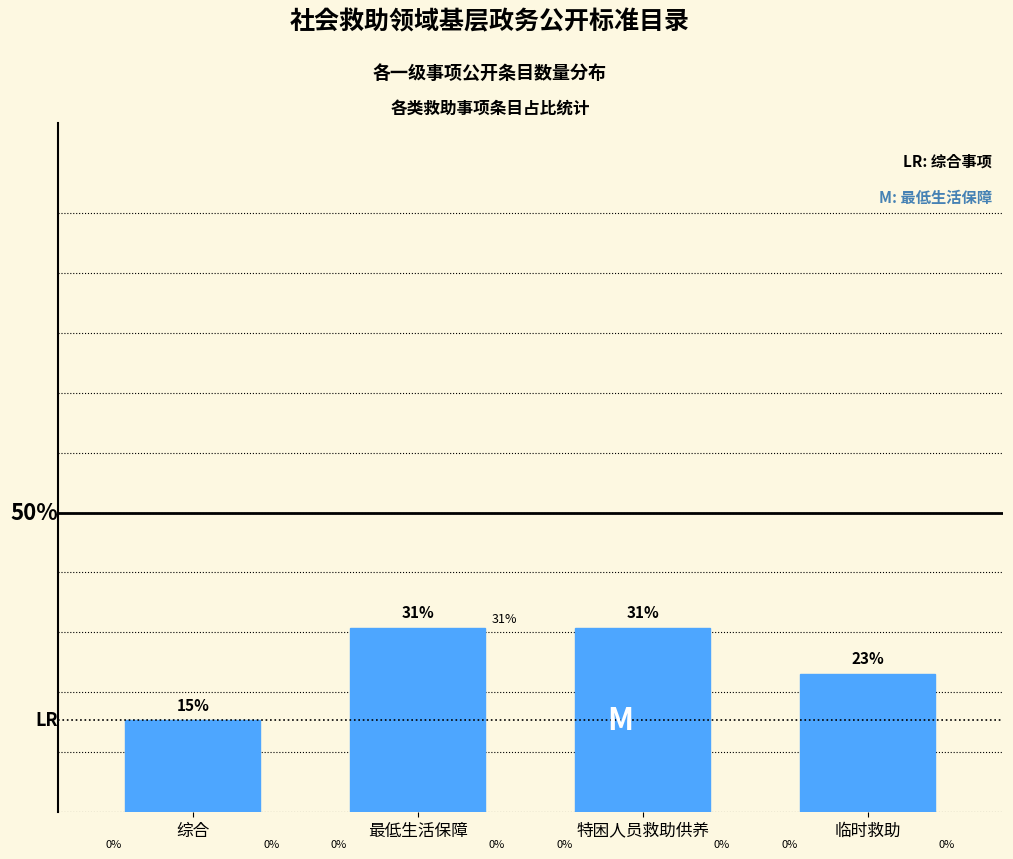

Are the bars horizontal?

No